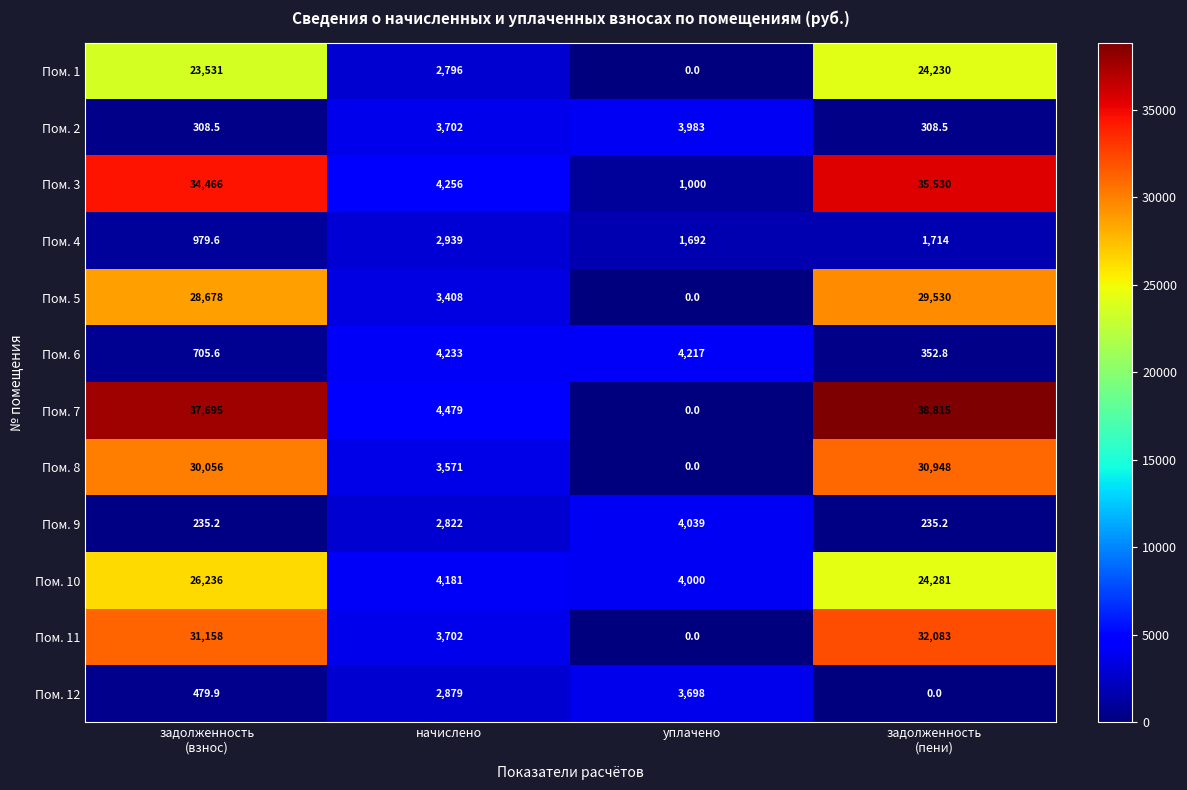

What is the sum of all Пом. 7 values?

80989.0